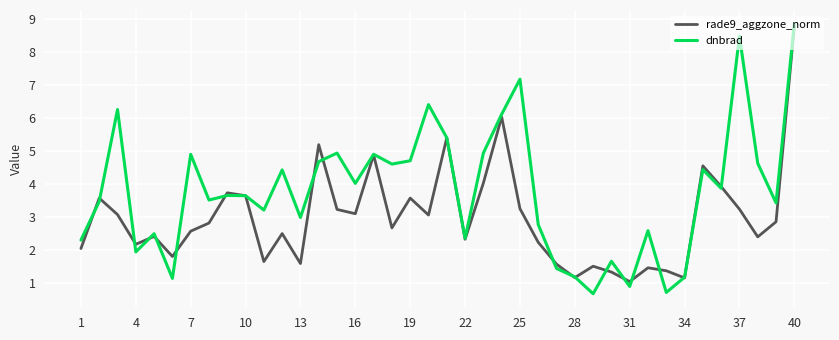

Which series has the largest total across all categories?

dnbrad